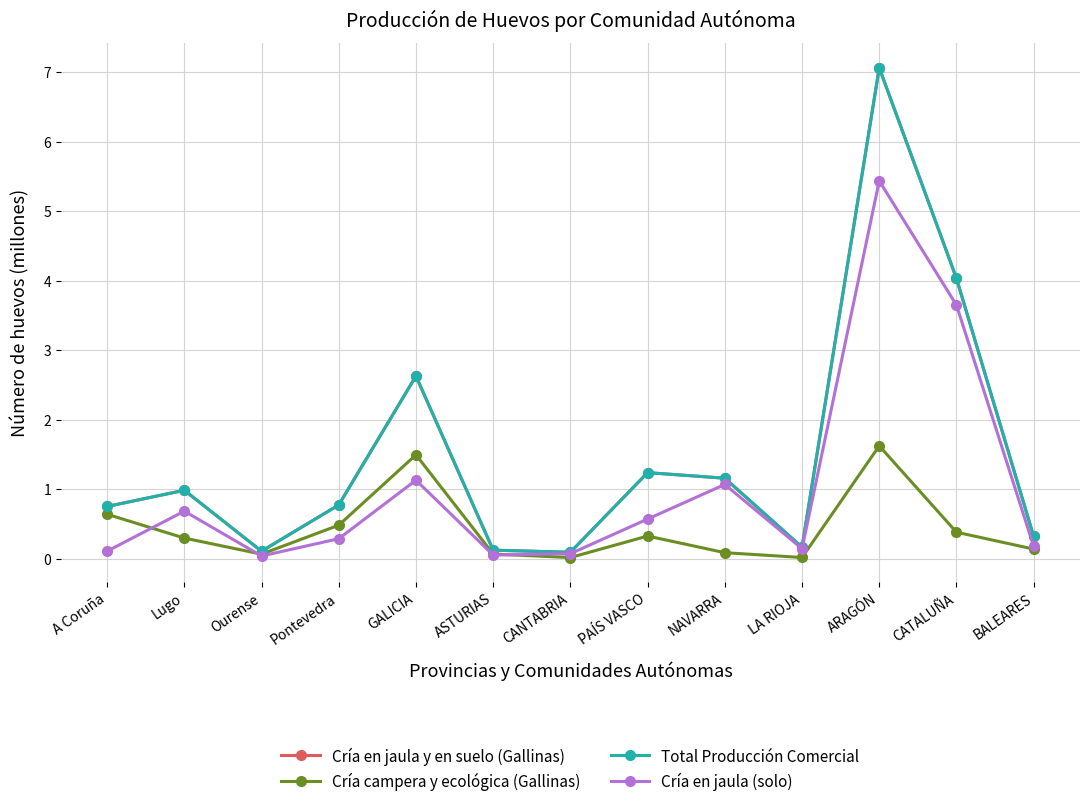

In Cría en jaula y en suelo (Gallinas), how many points are lower than both neighbors (excluding endpoints)?

3